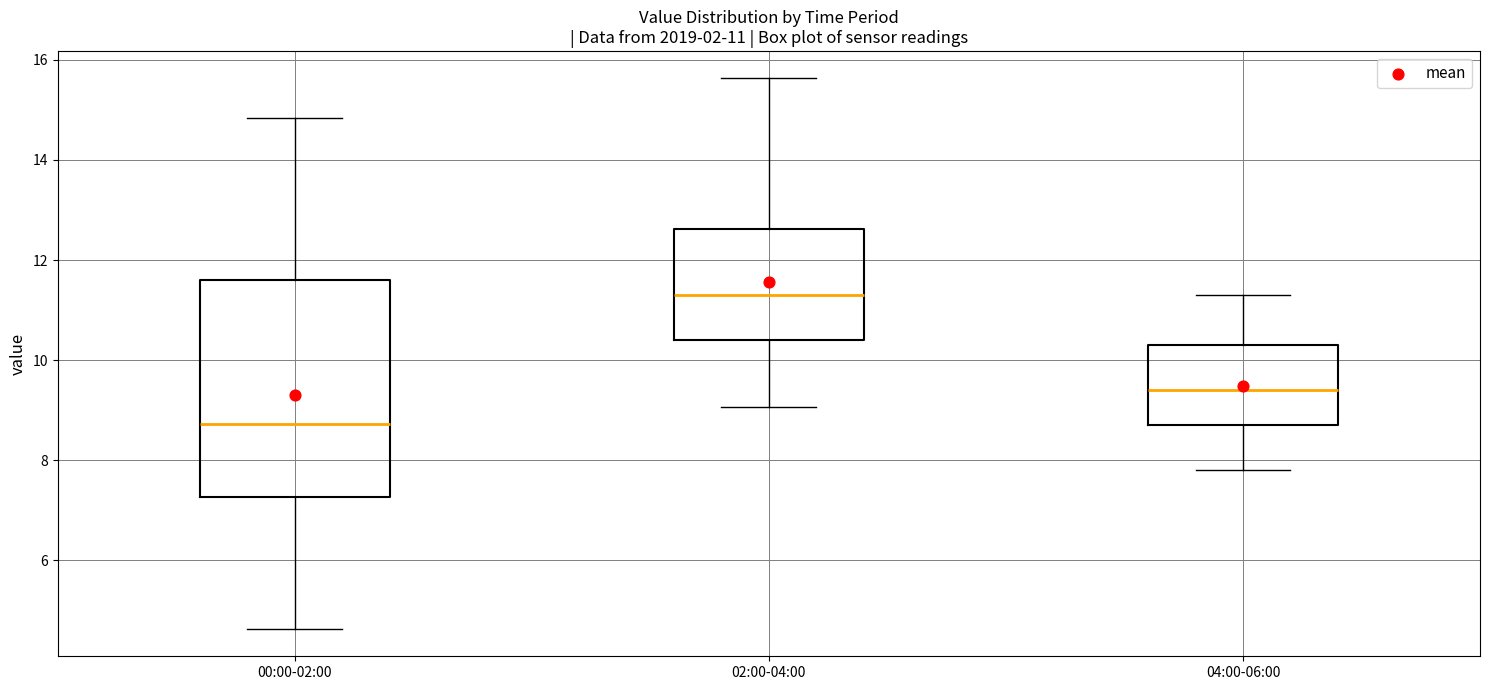

Comparing the boxes themselves (not the whiskers), which one is the tallest?

00:00-02:00